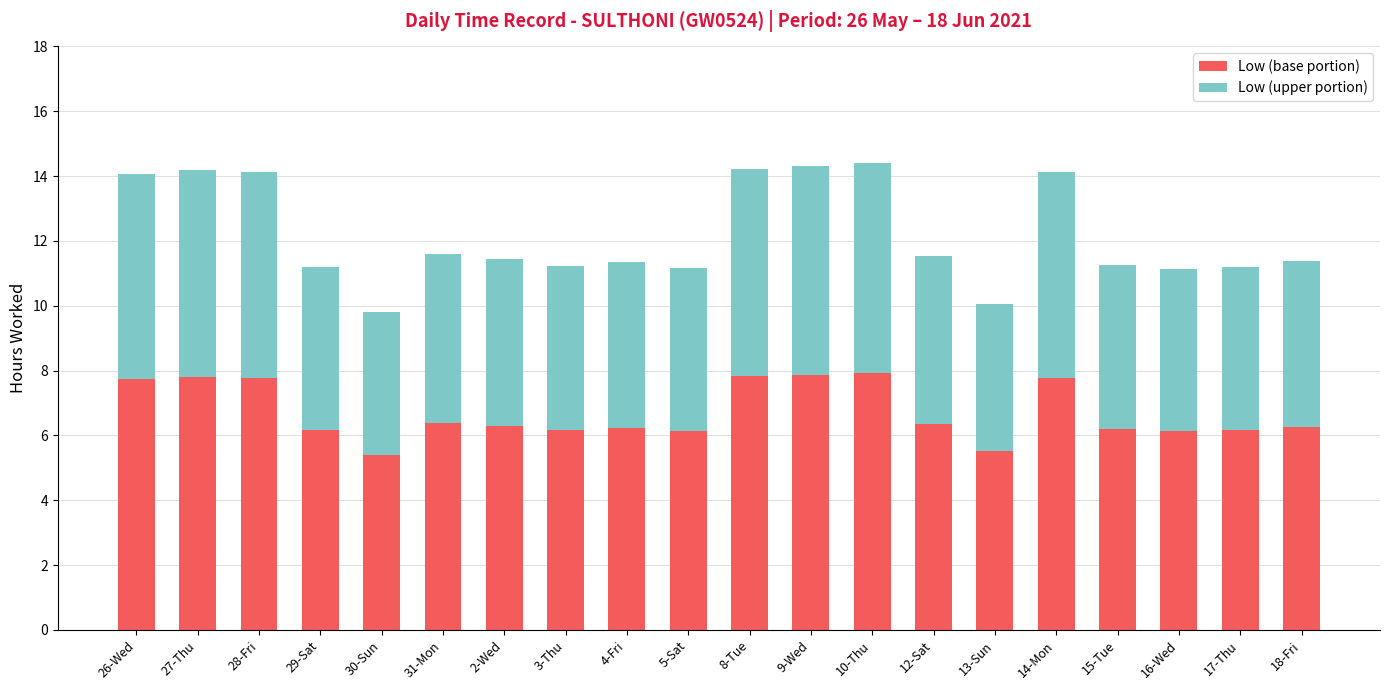

Are the bars horizontal?

No